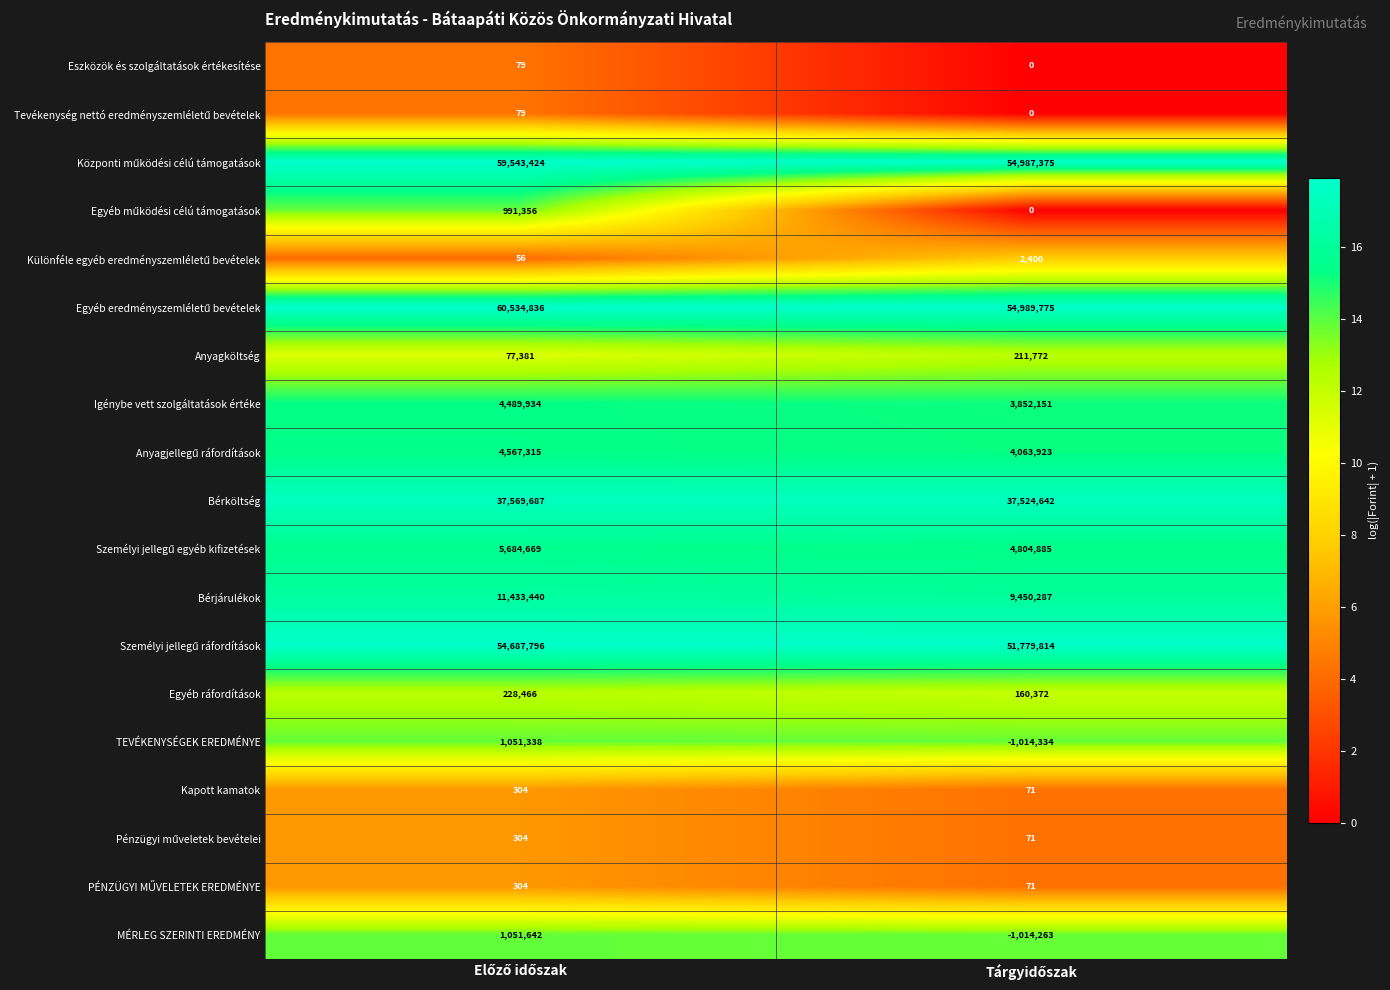

What is the average value of the Bérjárulékok series?

10441864